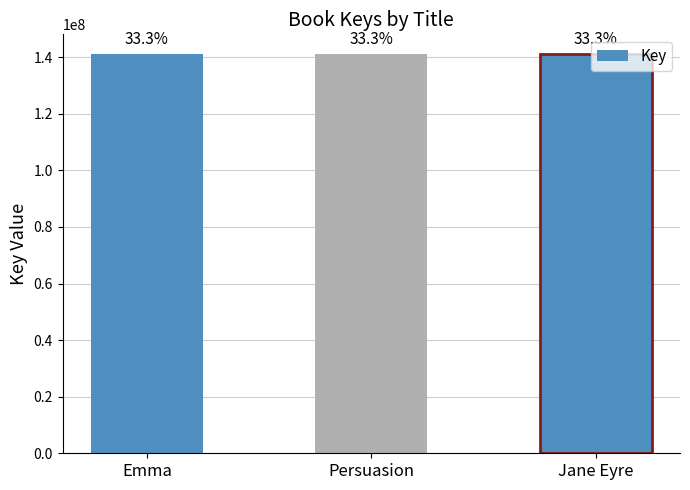

How many bars are there in total?

3